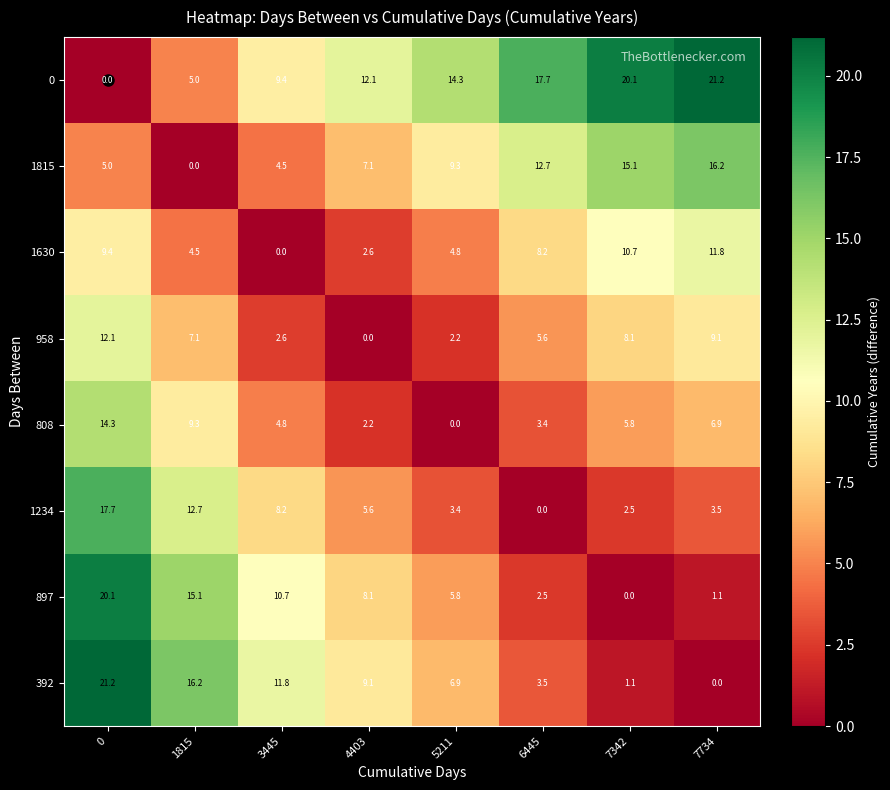

What is the approximate value of 958 at 7734?

9.1